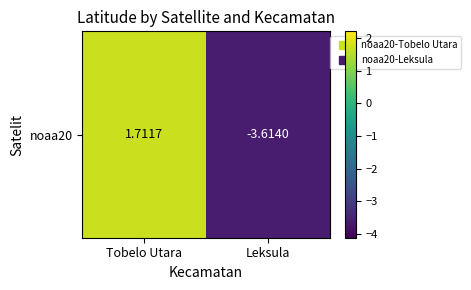

What is the difference between the values at Leksula and Tobelo Utara?

5.3